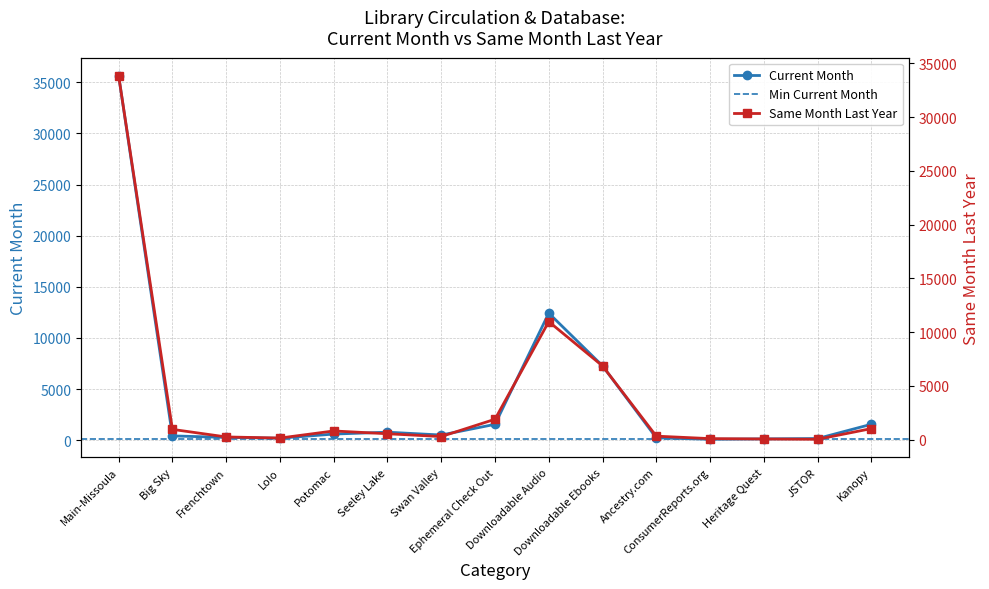

True or false: Current Month has more than 2 interior local peaks.

False